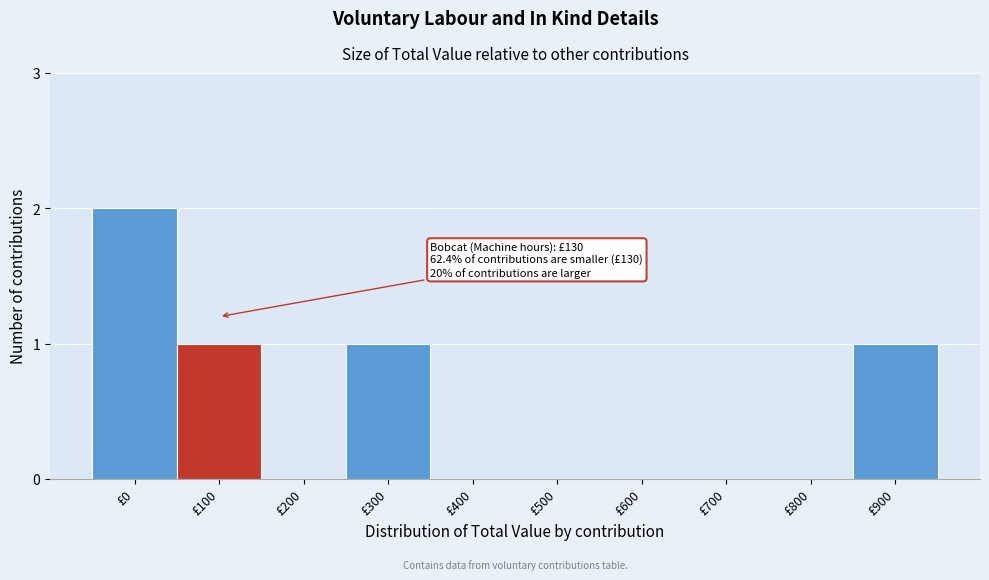

Reading left to right, extract all data points from this chart.

£0=2	£100=1	£200=0	£300=1	£400=0	£500=0	£600=0	£700=0	£800=0	£900=1